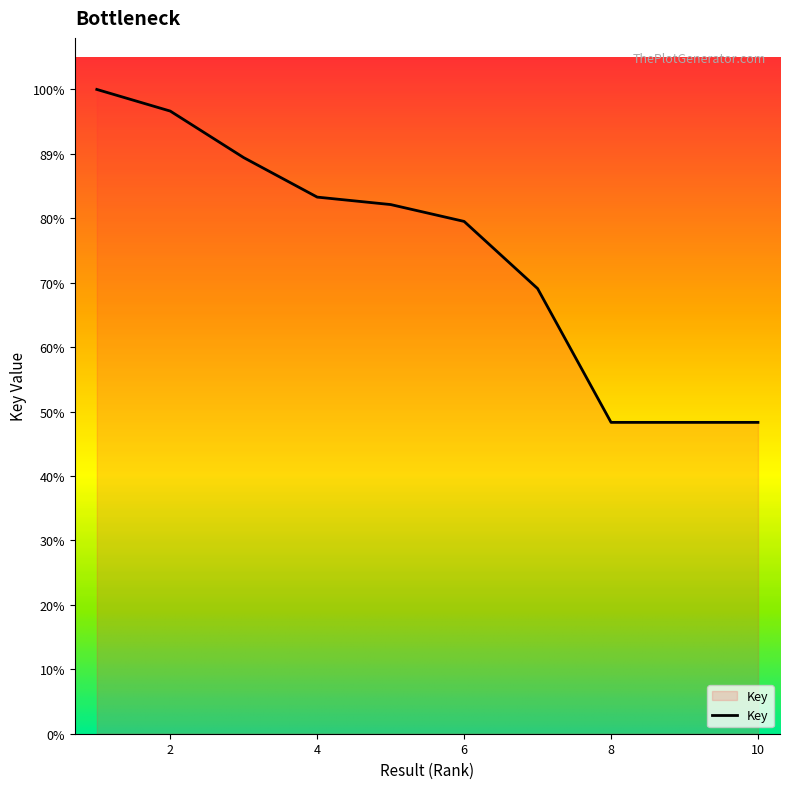

Does the chart have visible grid lines?

No